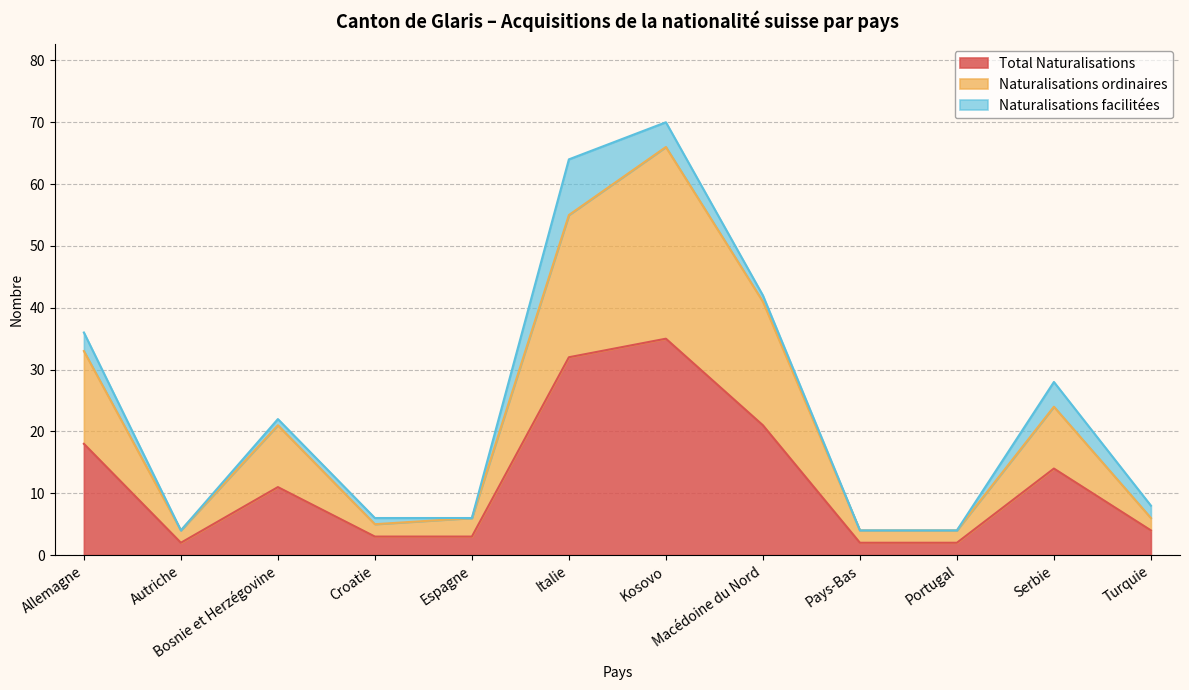

What is the difference between the maximum and minimum values in the Naturalisations ordinaires series?

62